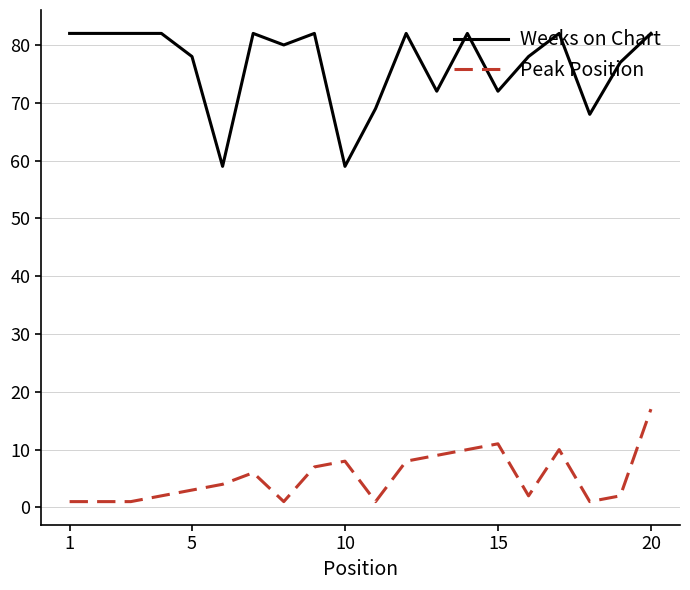

Is this an area chart (filled region under the line)?

No